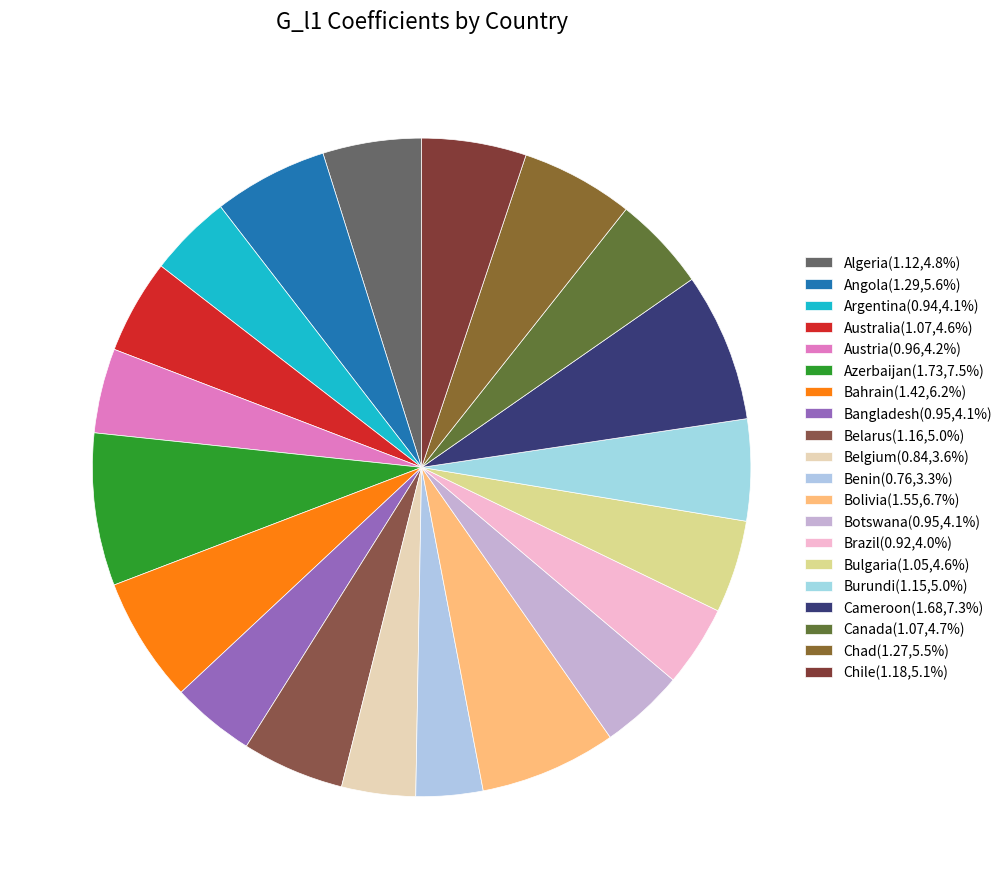

What percentage is the Chad slice, to the nearest percent?

6%